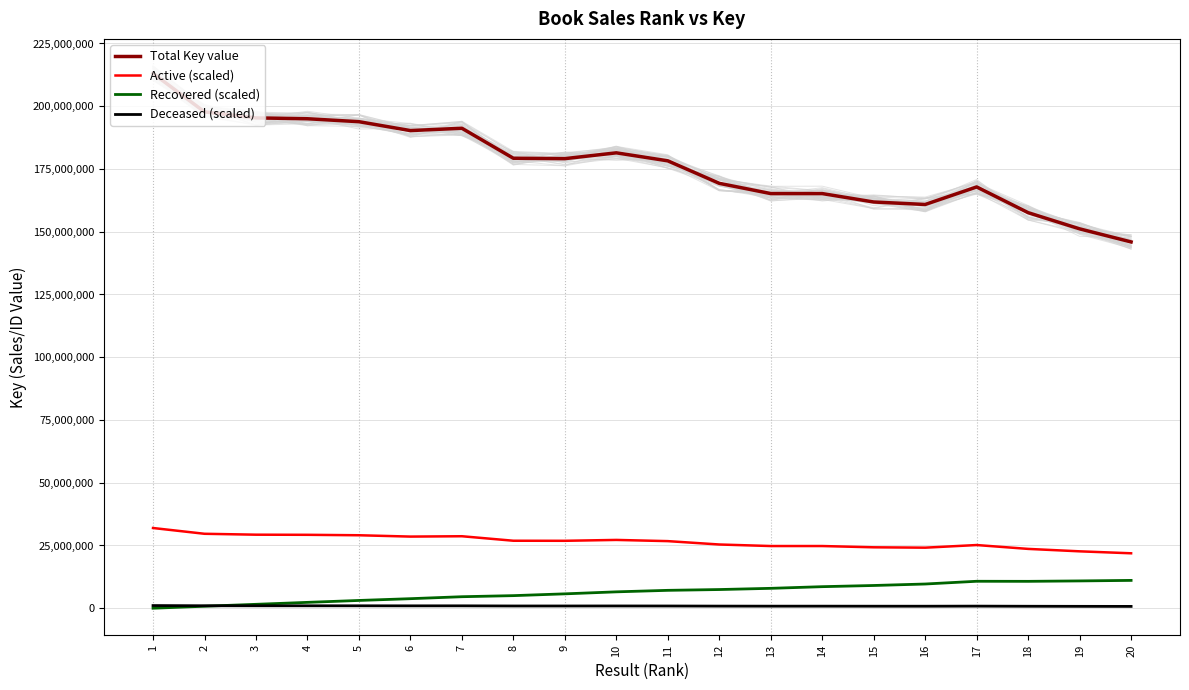

True or false: Deceased (scaled) and Total Key value cross at least once.

False